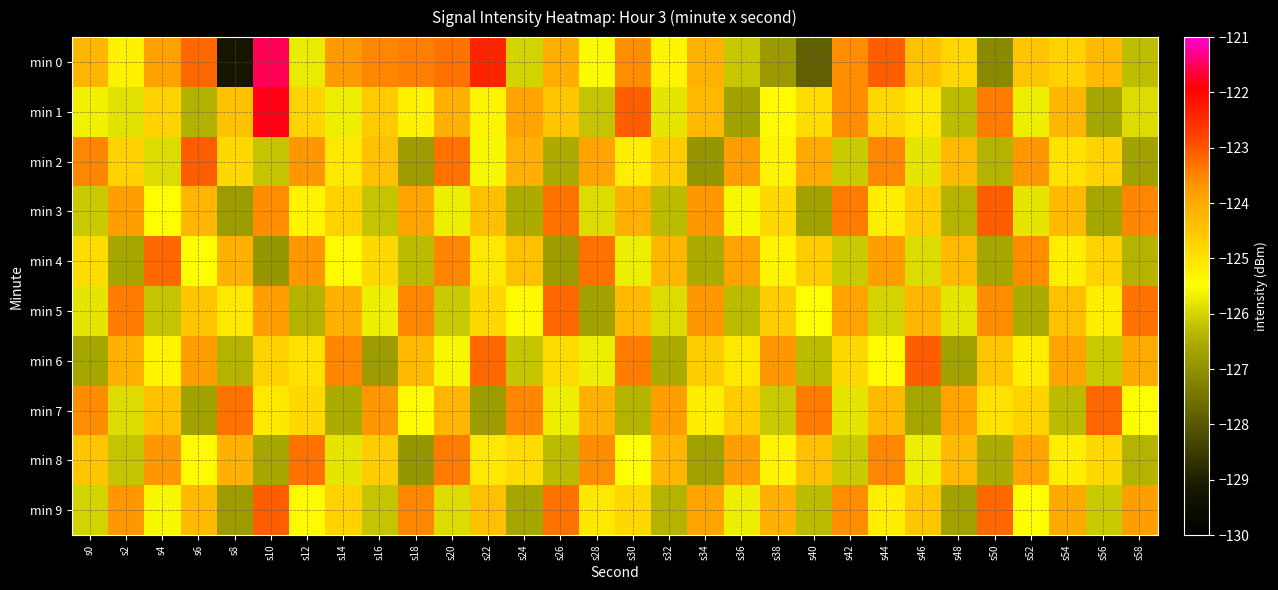

At which category is the sum across all series the highest?

s10